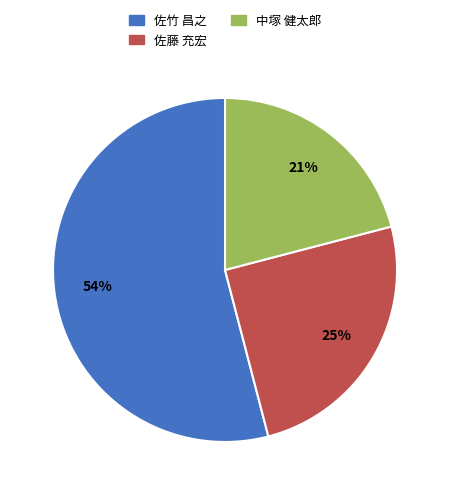

To the nearest percent, what is the difference between the largest and smallest slice percentages?

33%